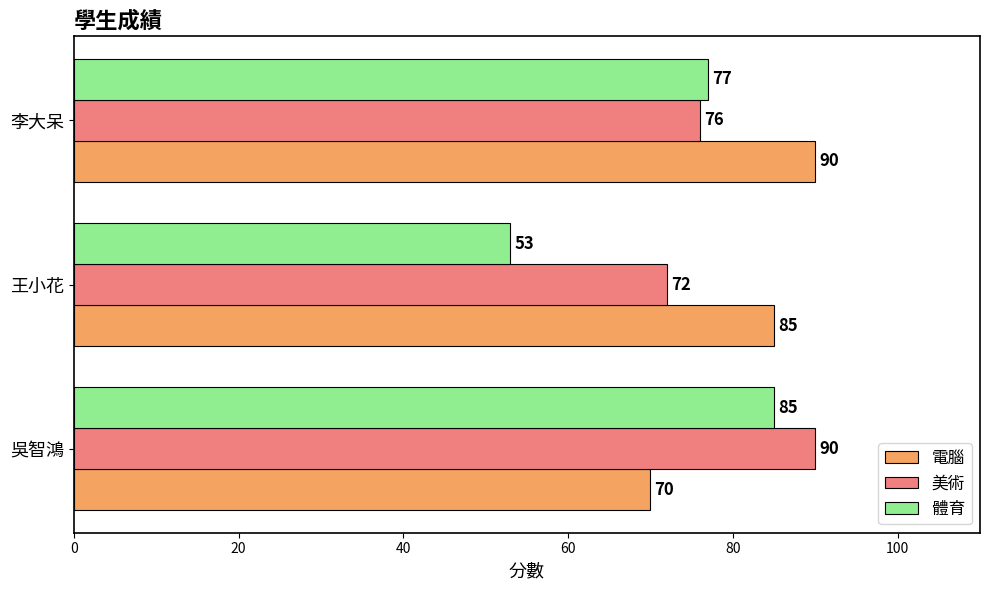

Which series changed the most between 吳智鴻 and 李大呆?

電腦